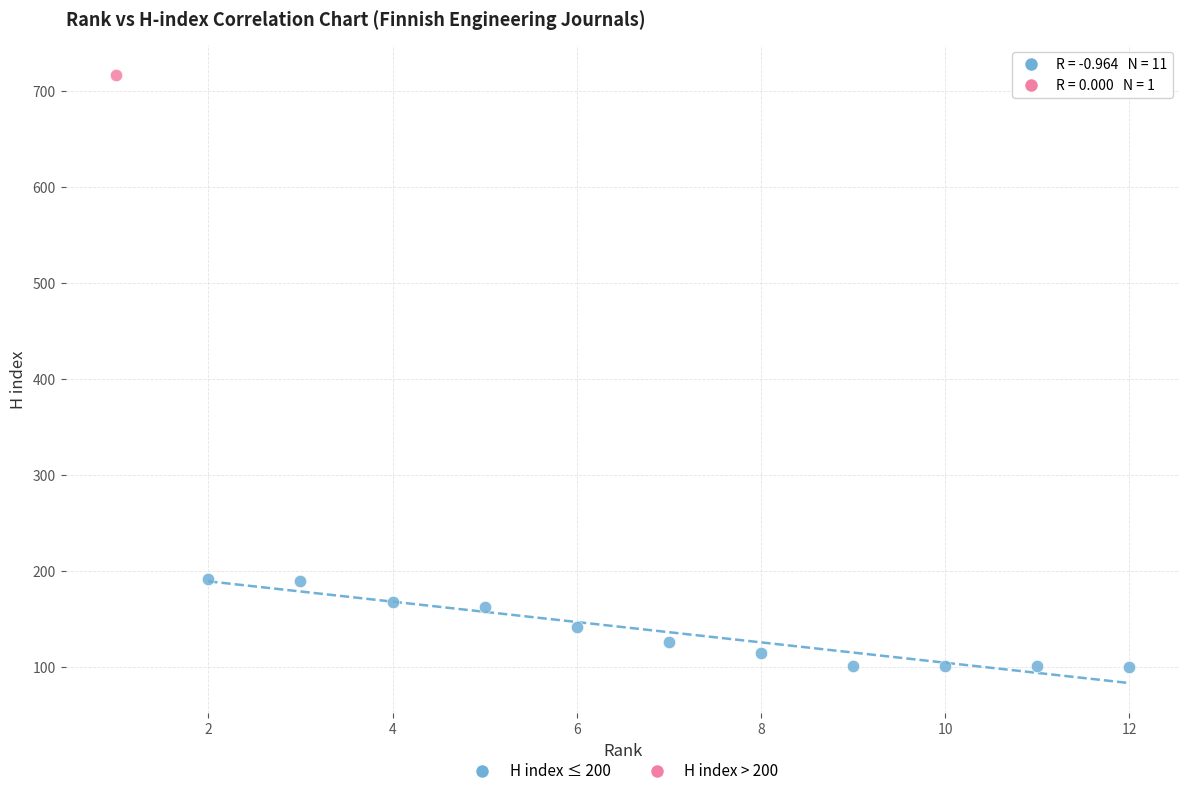

What are all the series names shown in the legend?

H index ≤ 200, H index > 200